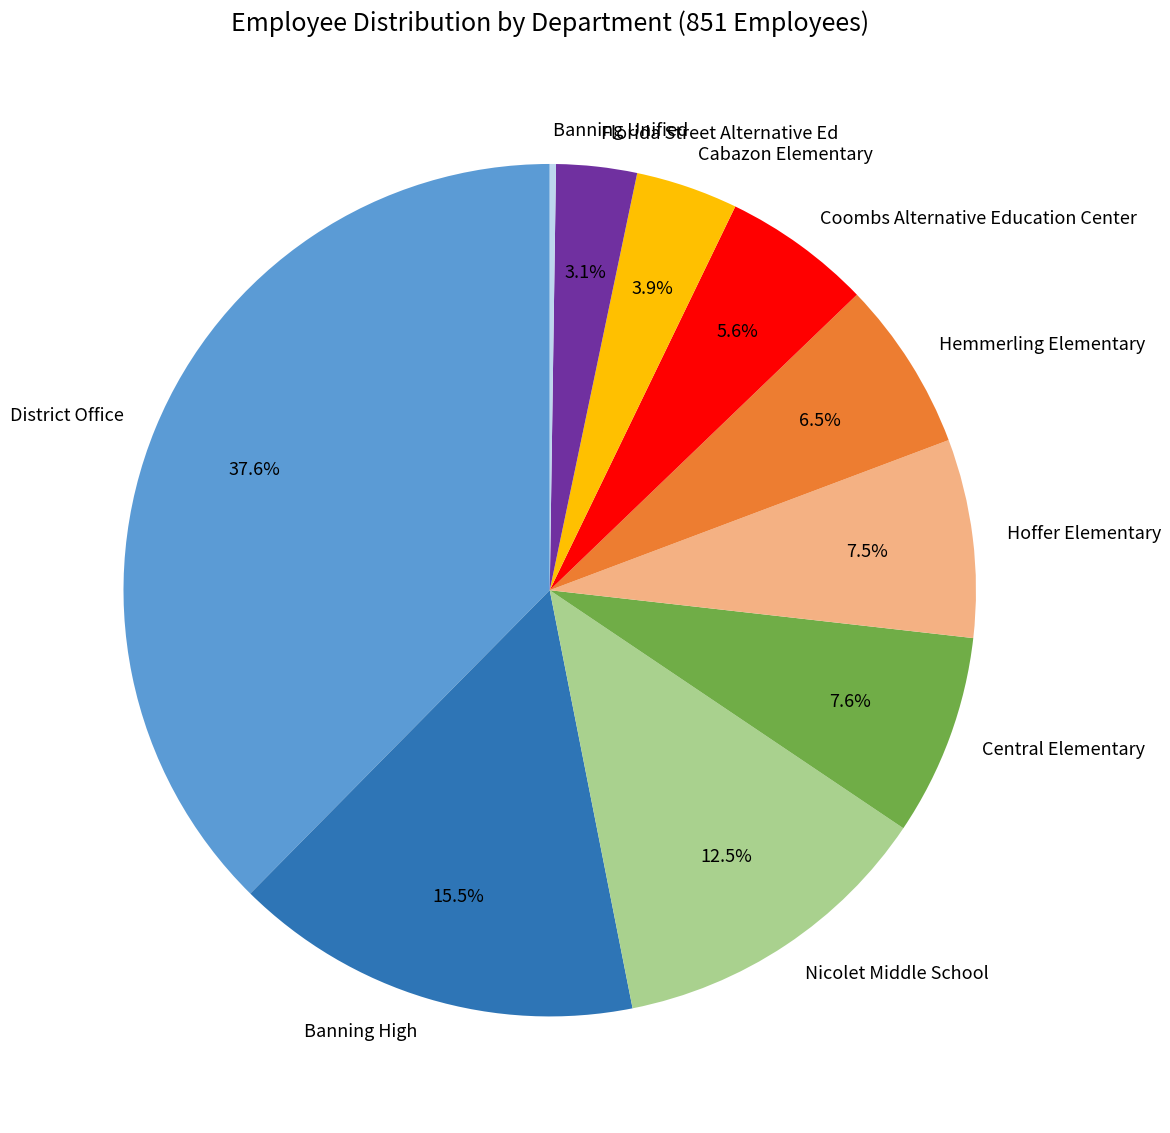

What portion of the pie excludes Coombs Alternative Education Center?

94.4%